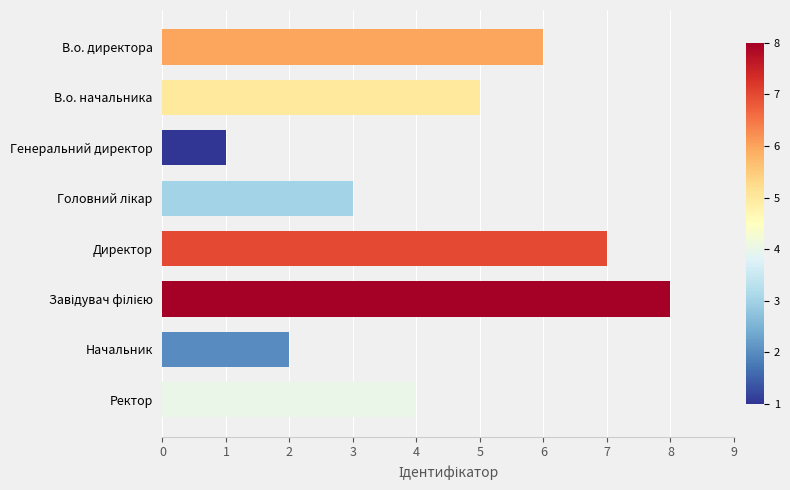

What is the difference between the second highest and second lowest values?

5